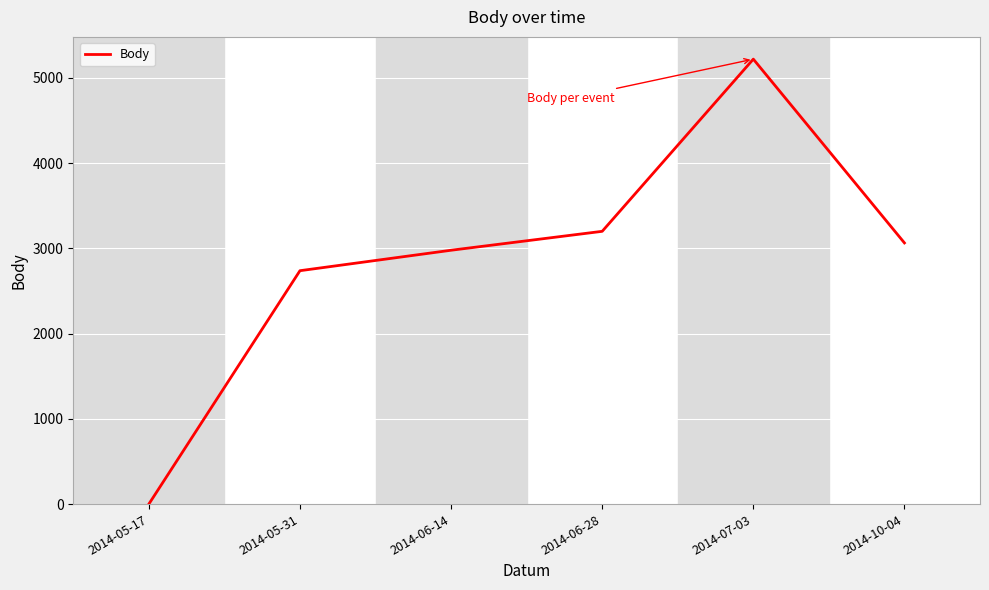

Does the chart have visible grid lines?

Yes